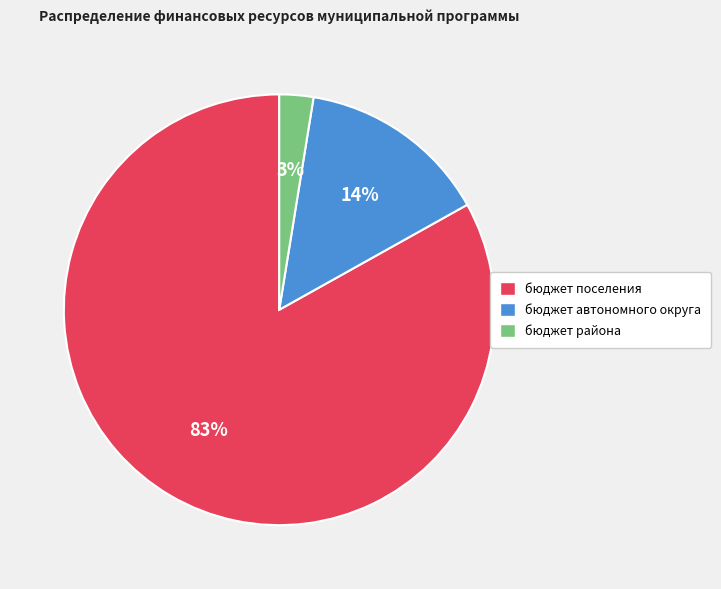

To the nearest percent, what is the average slice percentage?

33%